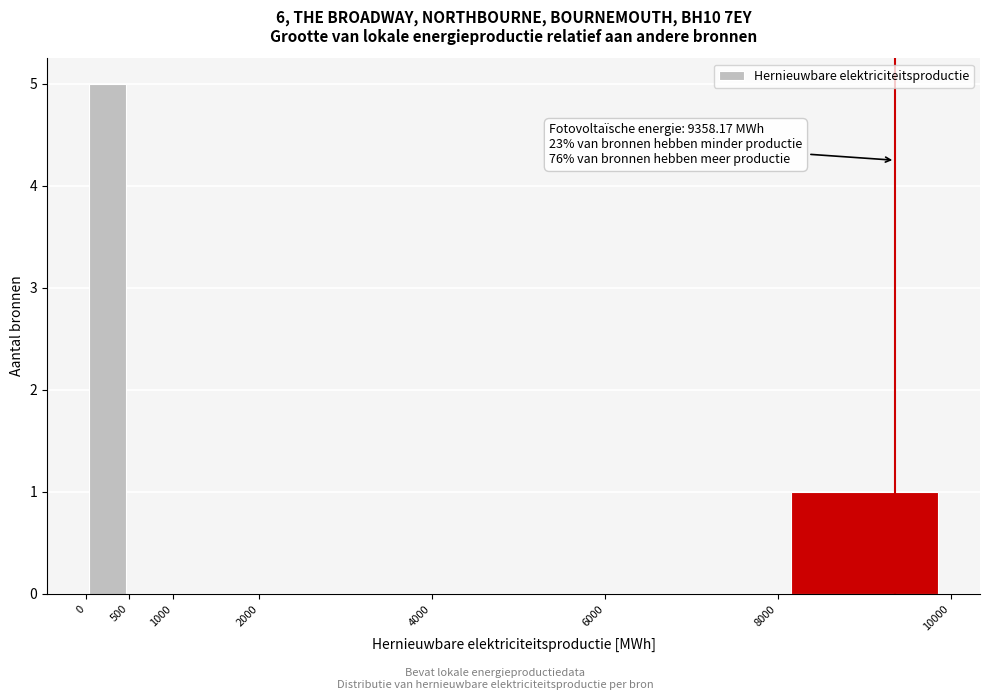

Over which range of the x-axis is the bar tallest?

0 to 500